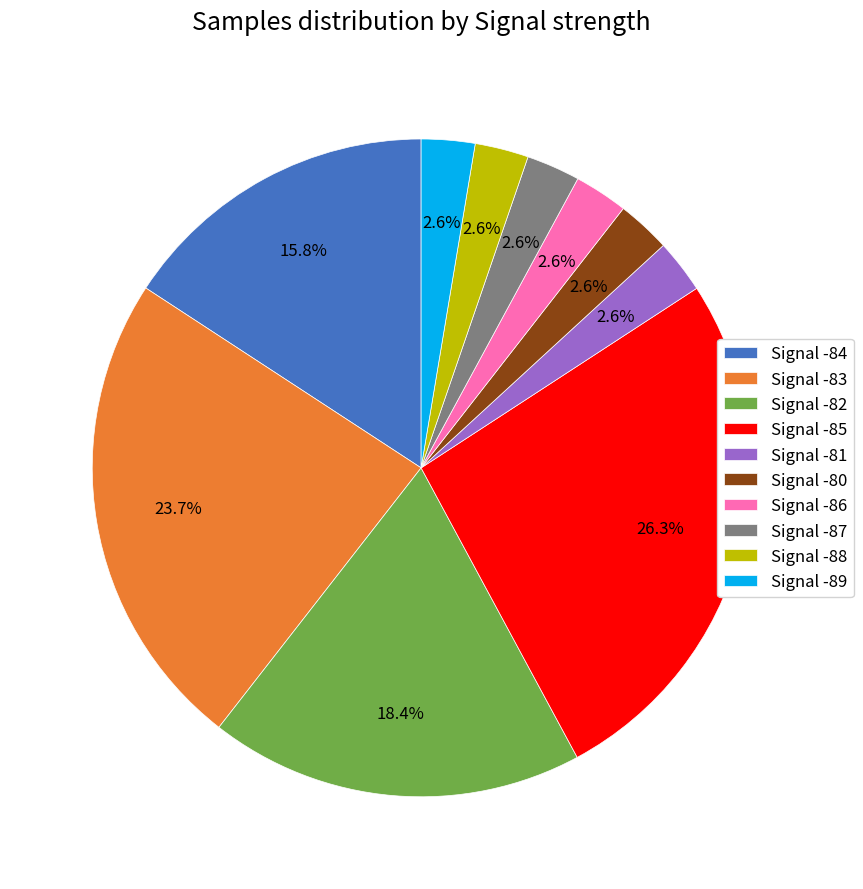

What portion of the pie excludes Signal -80?

97.4%